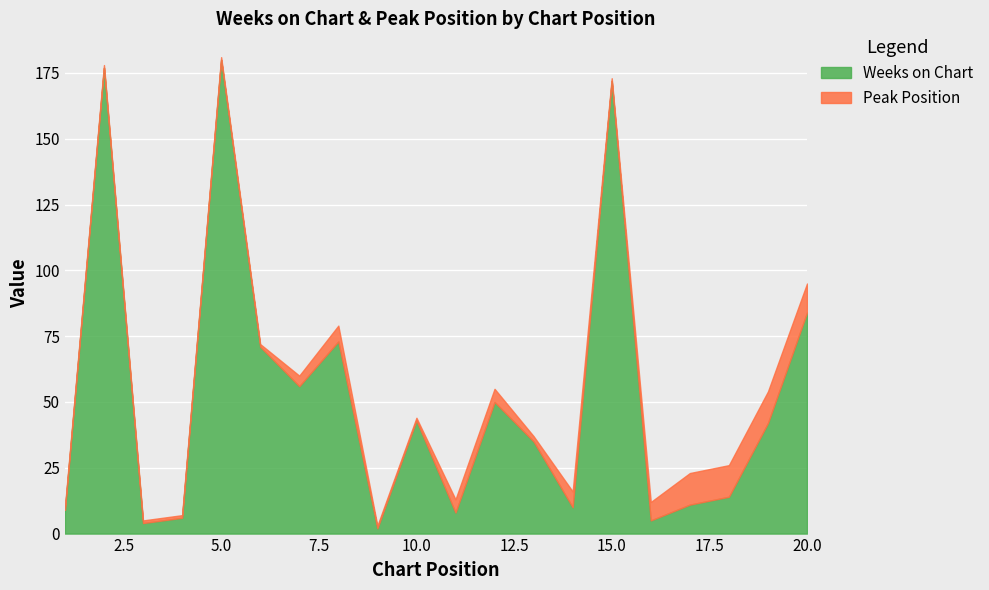

True or false: Weeks on Chart and Peak Position intersect in this chart.

True